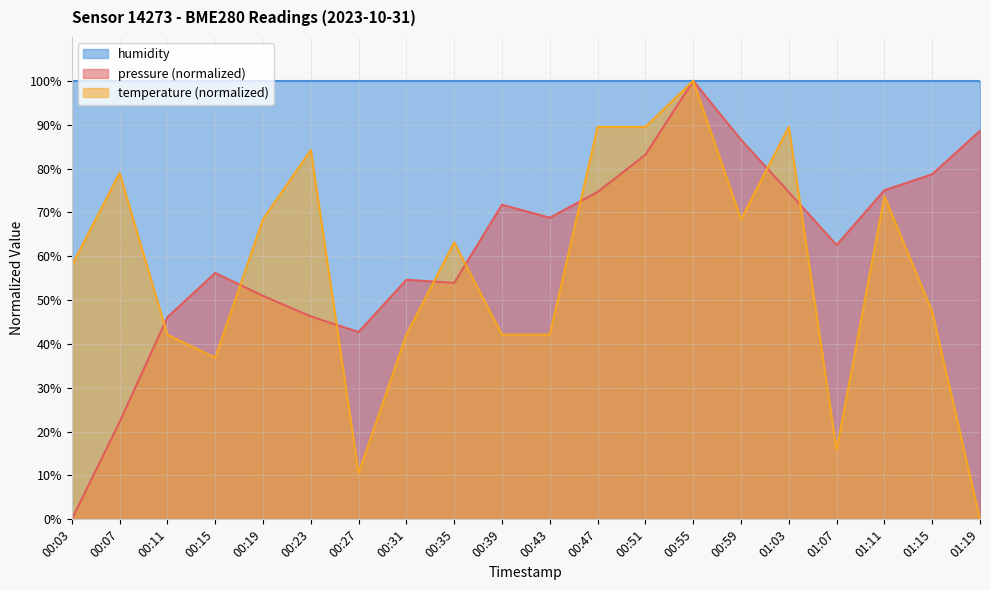

How many lines are shown in the chart?

3